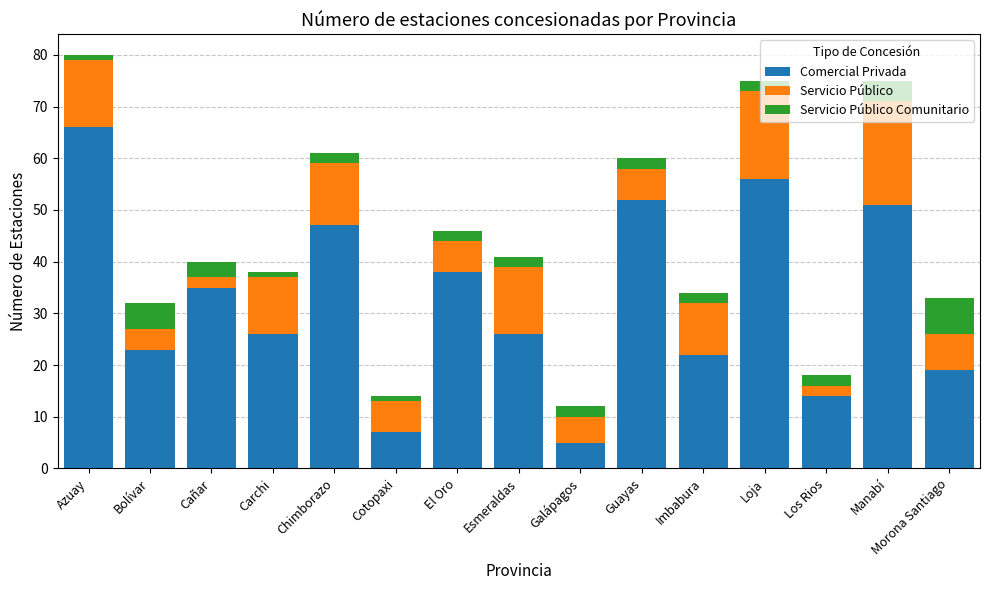

The value of Comercial Privada at Imbabura is 22. True or false?

True